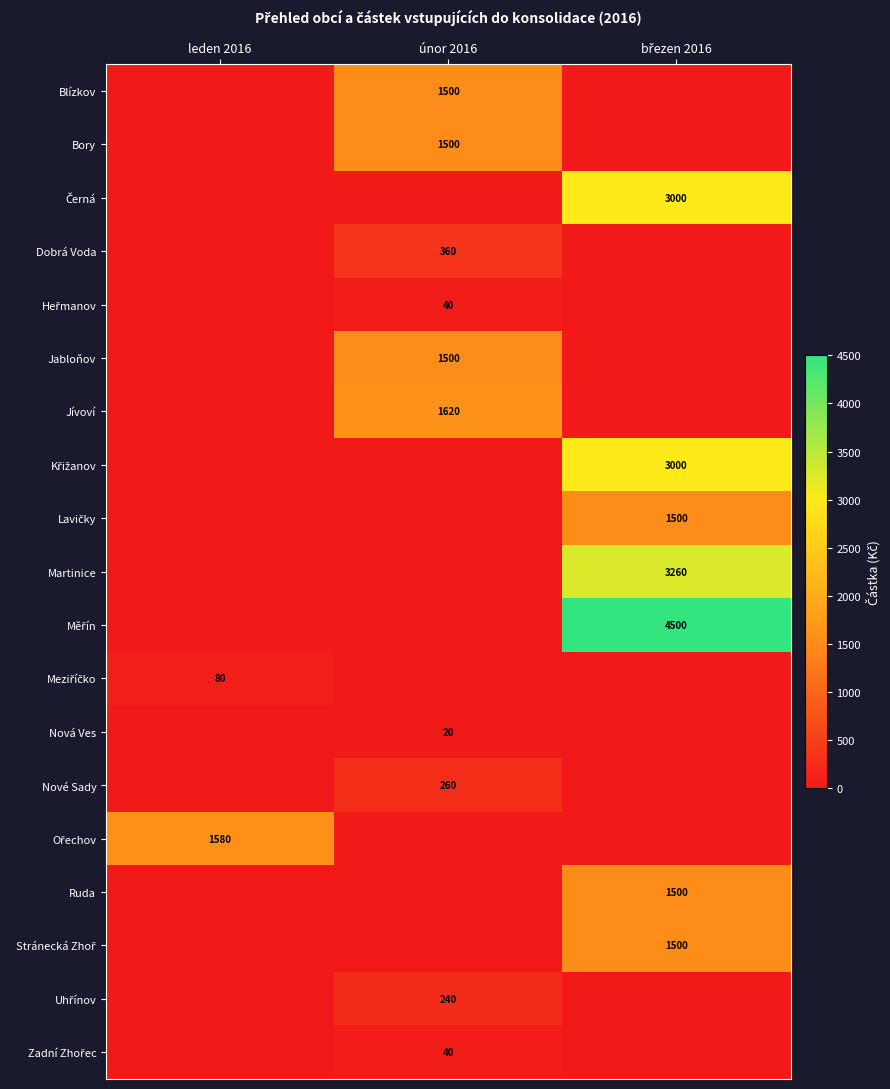

Count the Heřmanov values in the range 0 to 40.

3